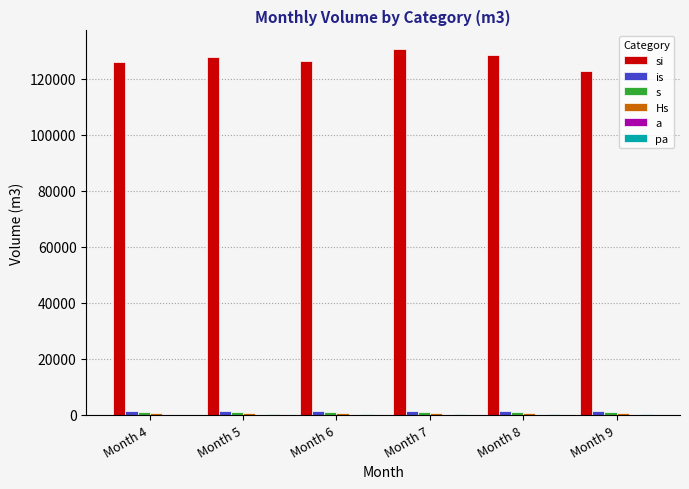

Which series has the widest spread of values?

si